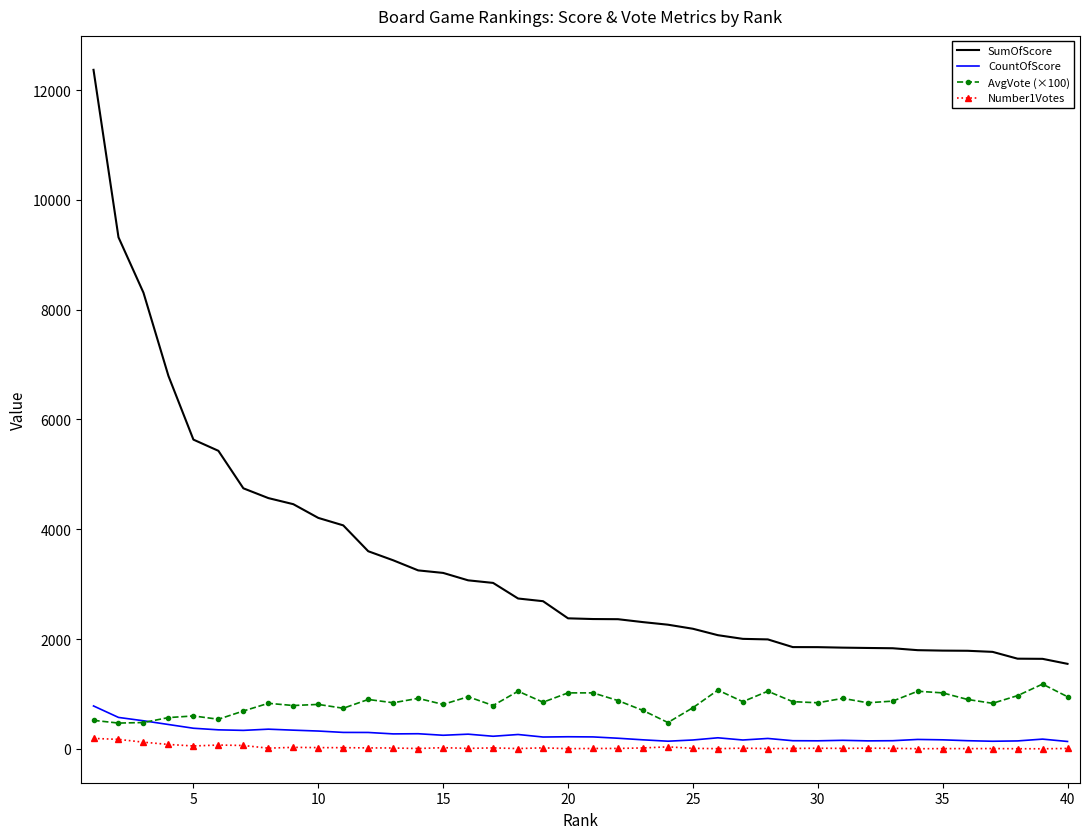

What is the highest value of the AvgVote (×100) series?

1180.0